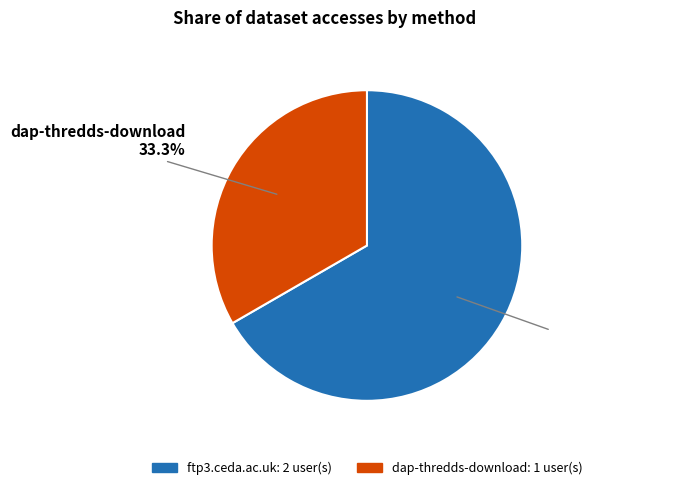

What is the largest slice in the pie chart?

ftp3.ceda.ac.uk